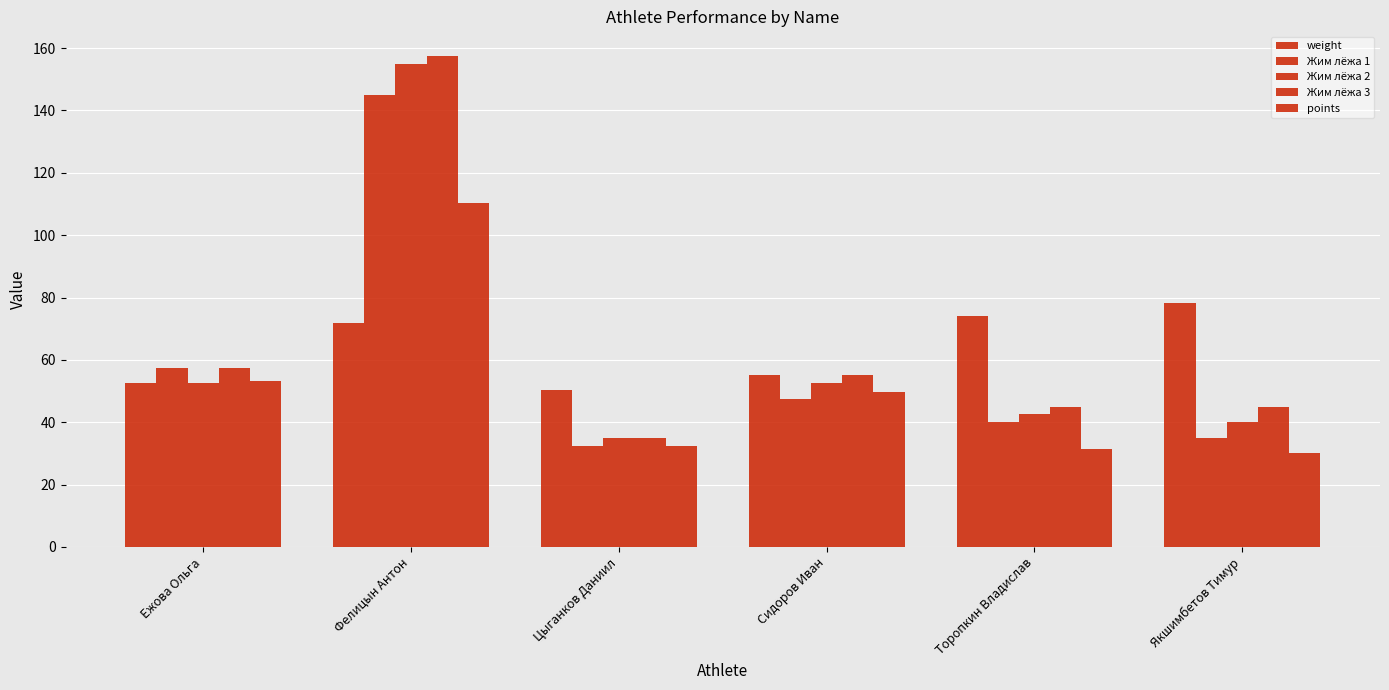

Is the value of Жим лёжа 1 at Ежова Ольга greater than the value of Жим лёжа 3 at Фелицын Антон?

No